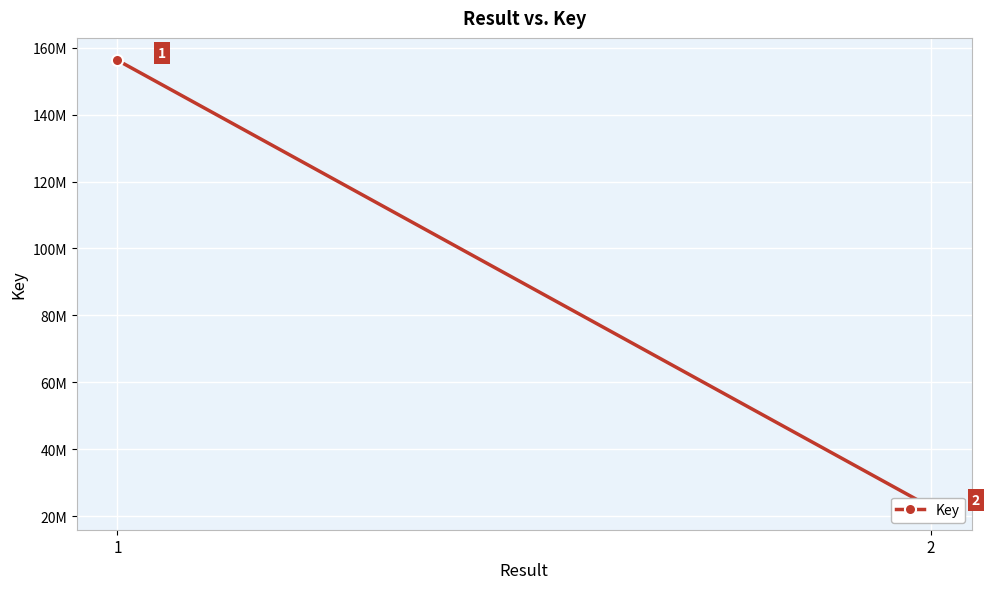

Rank the categories by value from highest to lowest.

1, 2